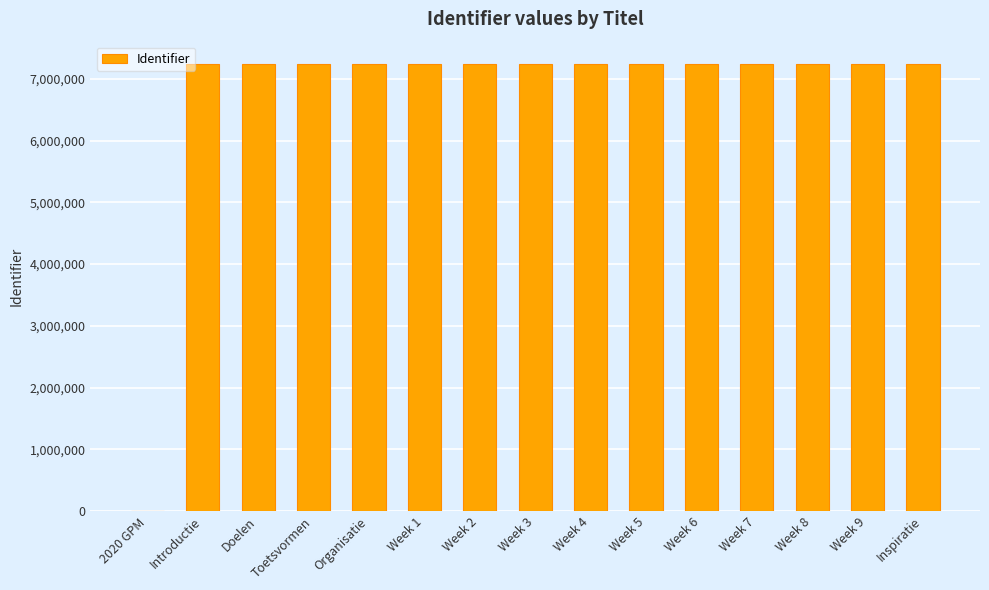

What is the greatest value displayed?

7239421